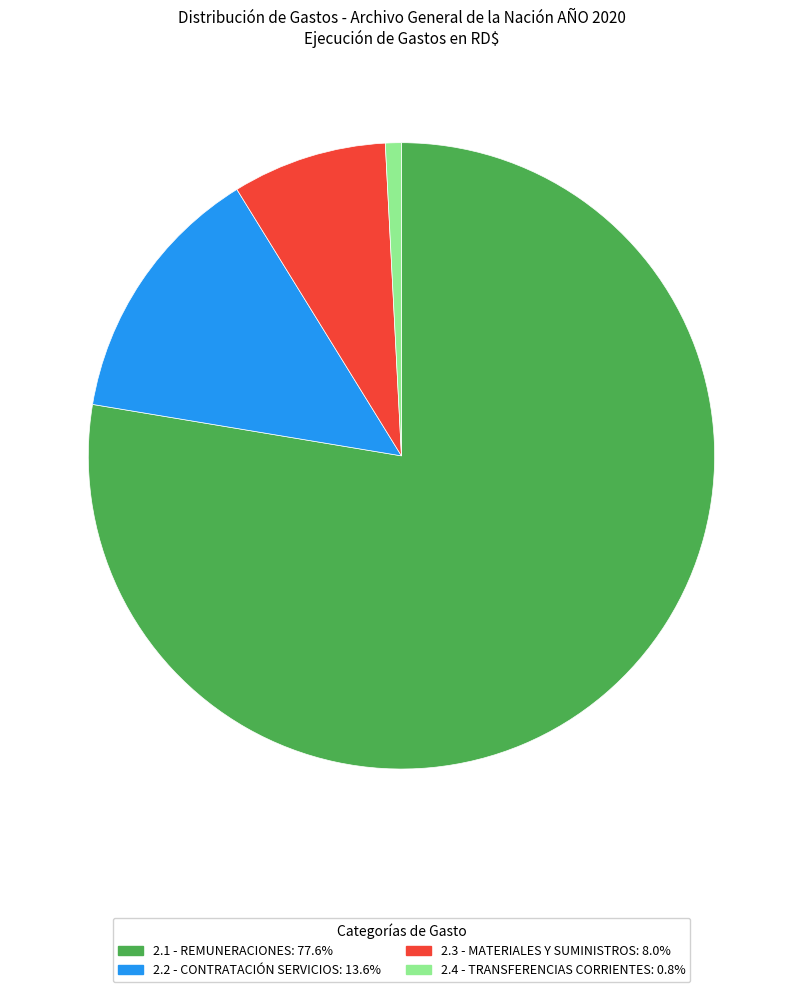

Is there a majority slice in this chart?

Yes